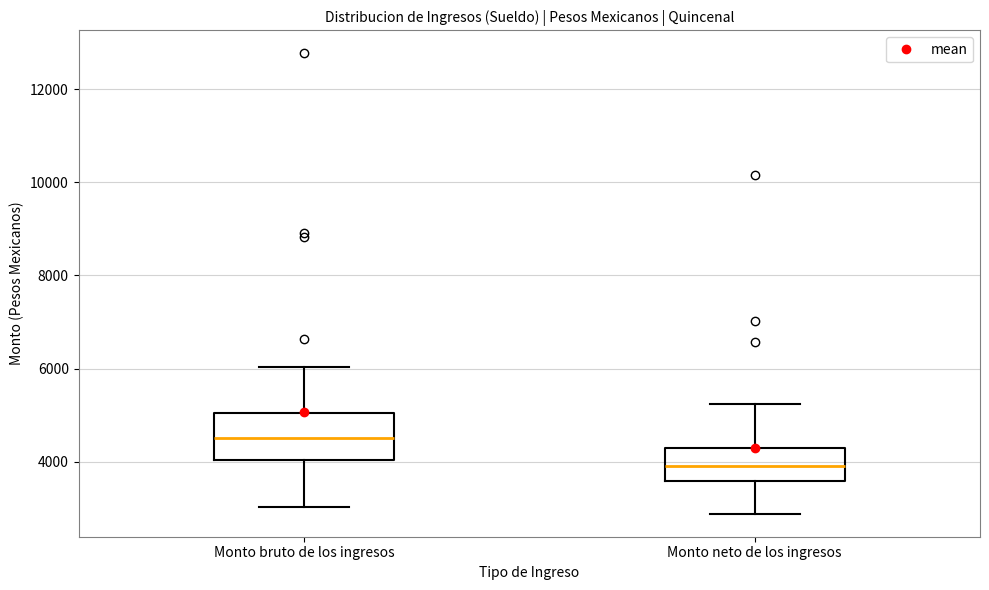

Which box is the tallest, from its lower edge to its upper edge?

Monto bruto de los ingresos